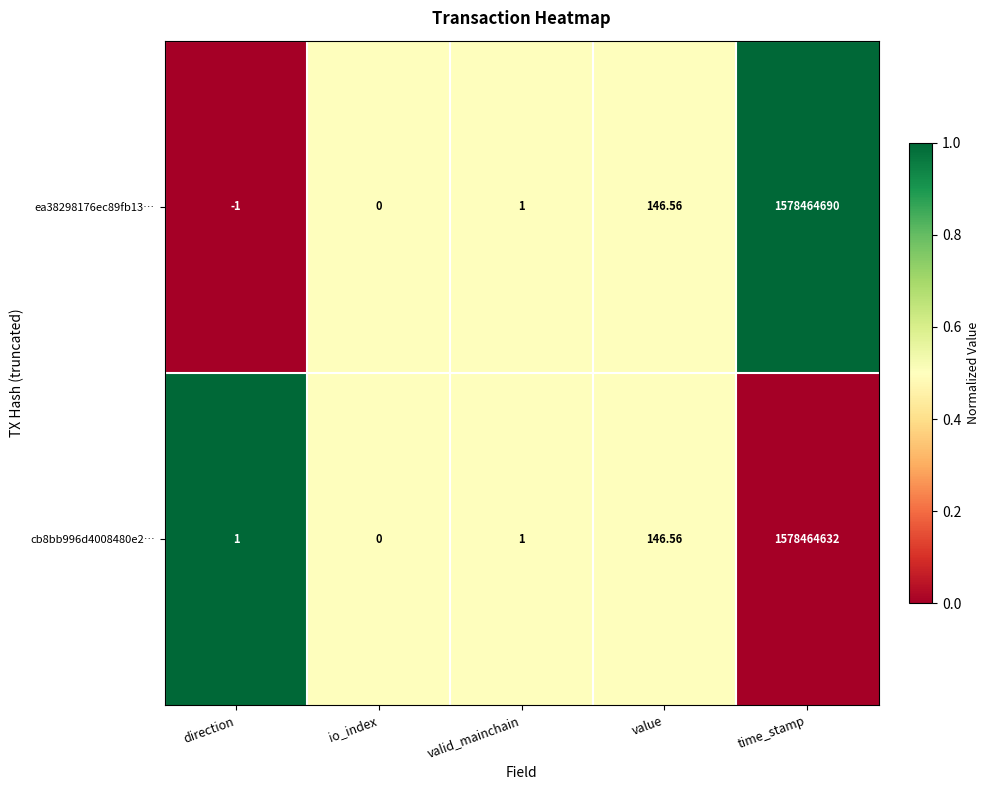

List the series in order of their peak value, highest first.

ea38298176ec89fb13…, cb8bb996d4008480e2…